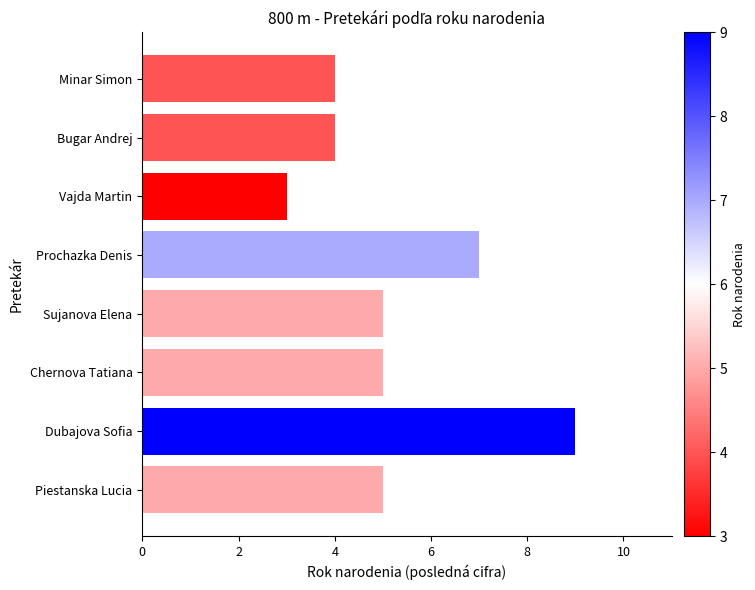

True or false: the data shows 2 at Chernova Tatiana.

False